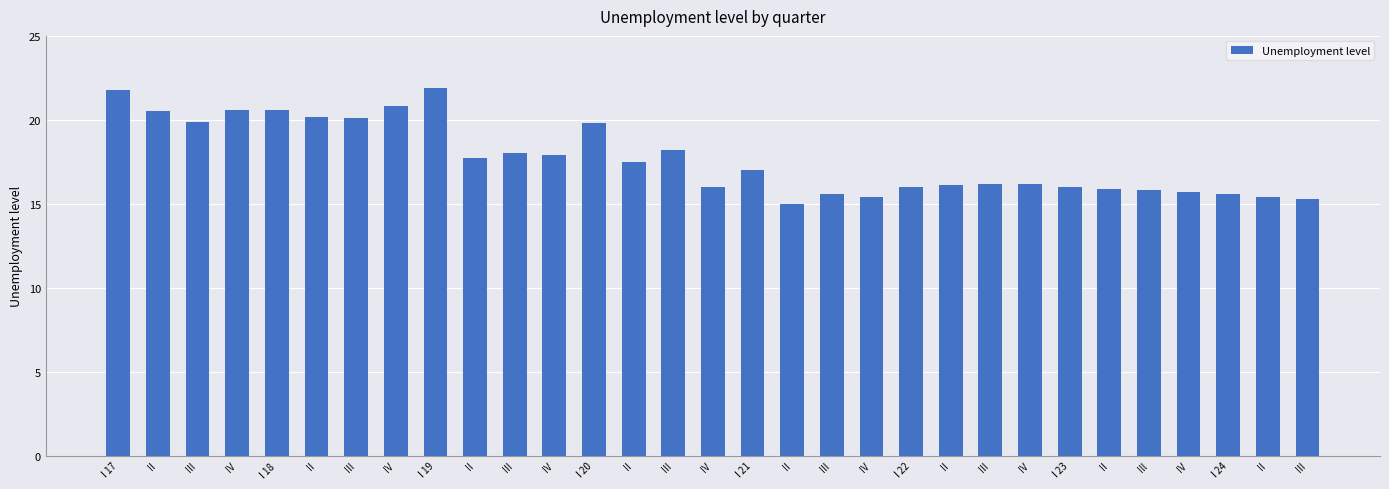

What is the label of the 18th bar from the right?

II